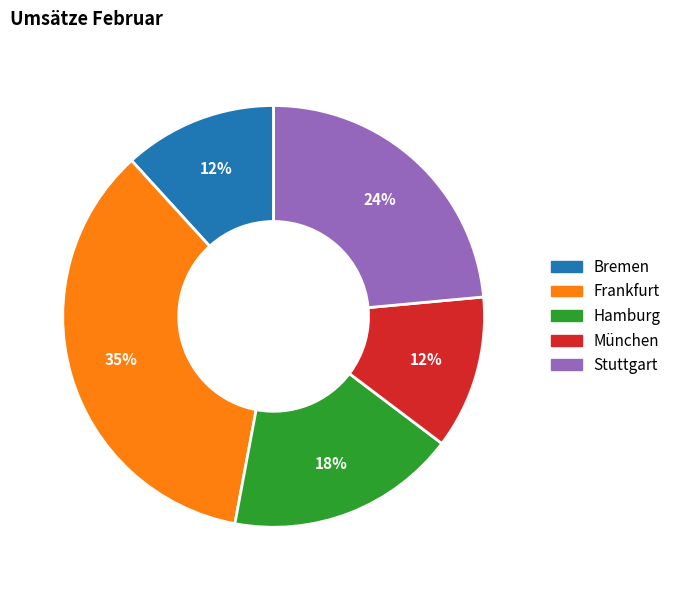

Is the sum of Frankfurt and München greater than half?

No